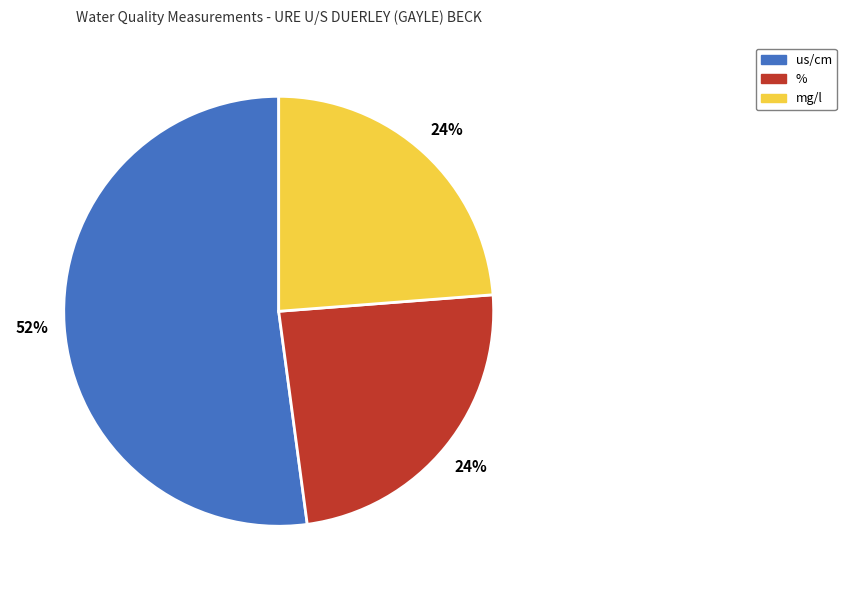

Does any single category account for the majority?

Yes